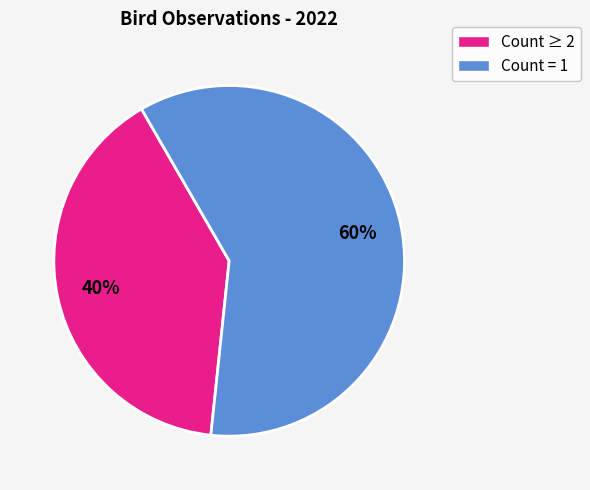

Is there a majority slice in this chart?

Yes